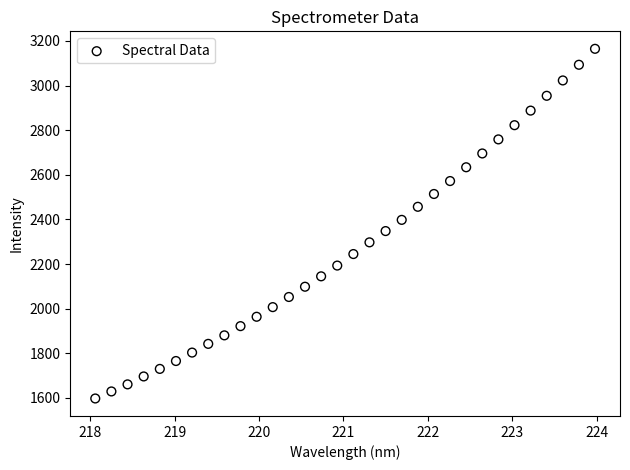

What is the range of Y values (max minus min)?

1567.3